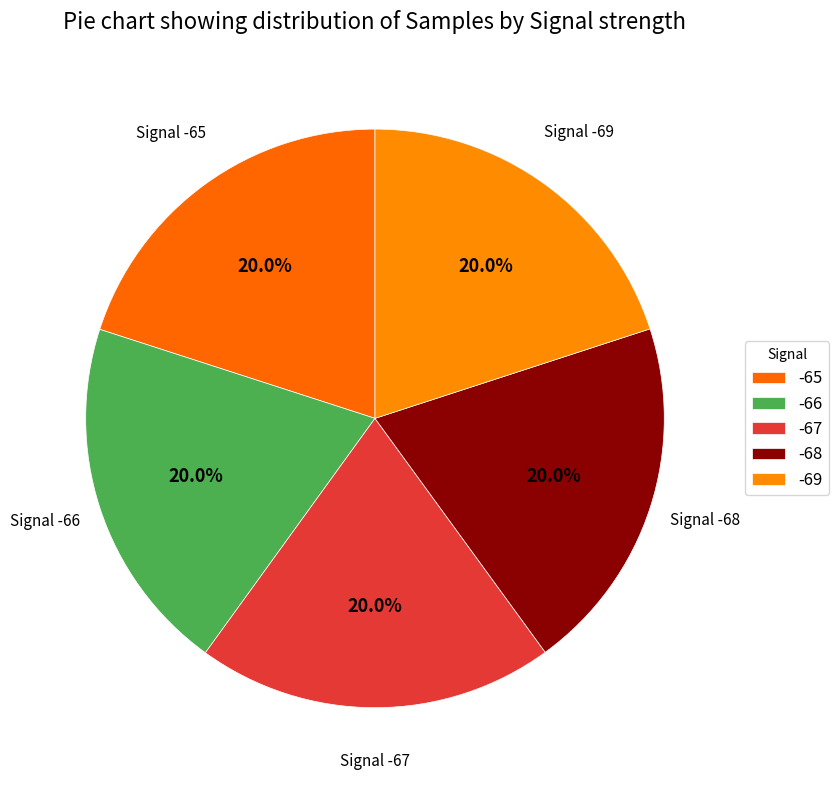

Count the number of slices in the pie.

5